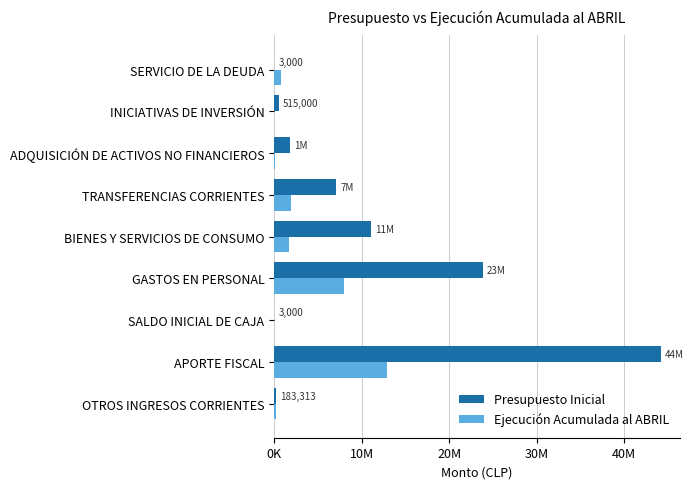

What are all the series names shown in the legend?

Presupuesto Inicial, Ejecución Acumulada al ABRIL